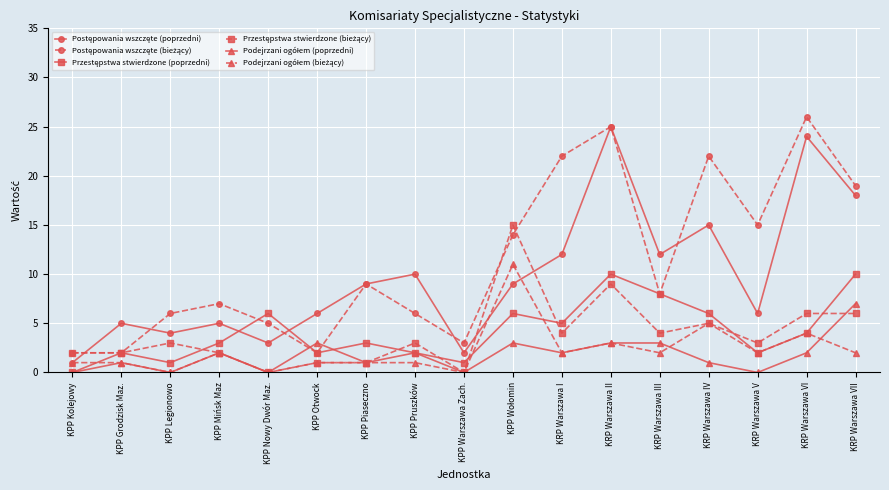

What position from the left is KRP Warszawa I?

11